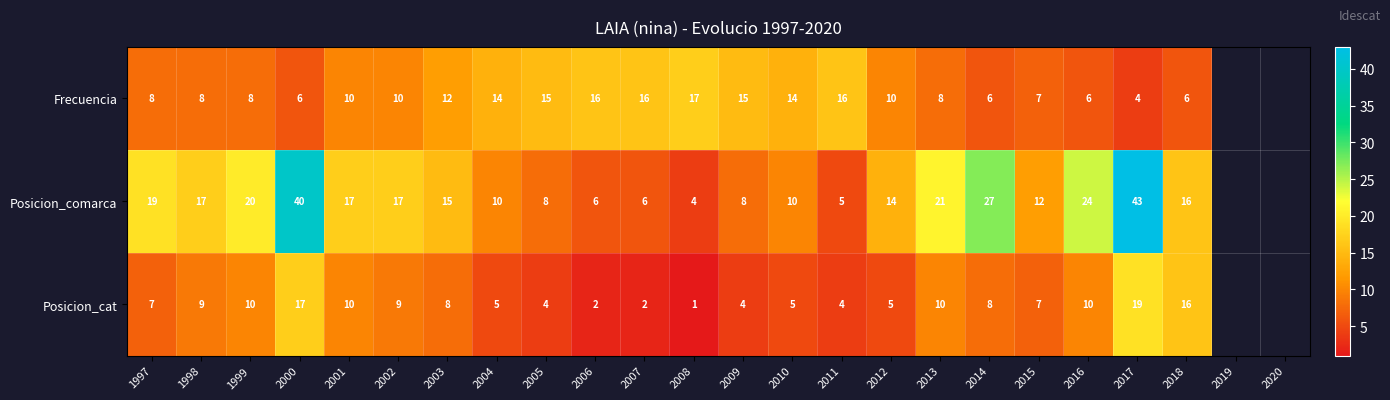

True or false: Frecuencia has a value of 10 at 2016.

False